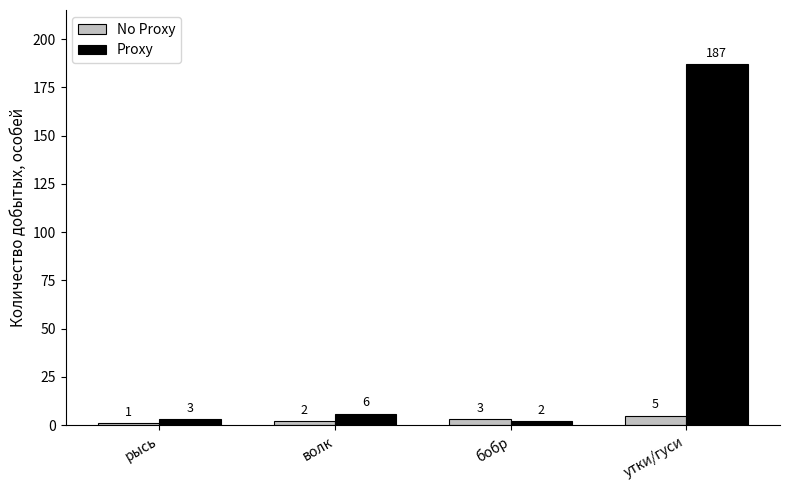

Which series has the largest range (max minus min)?

Proxy